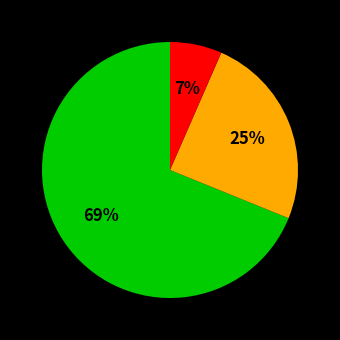

To the nearest percent, what is the average slice percentage?

33%